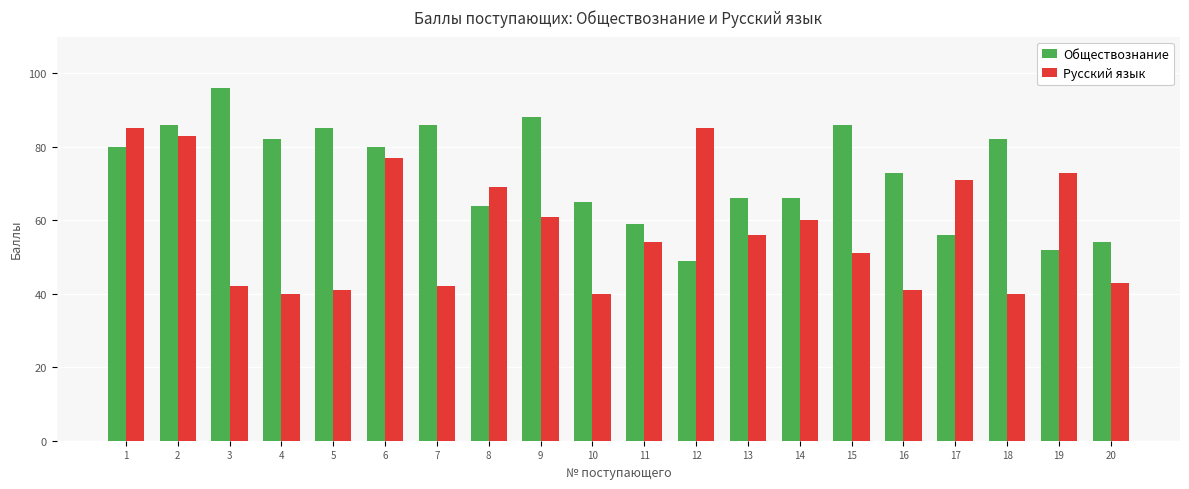

Between 5 and 20, which series saw the biggest shift?

Обществознание